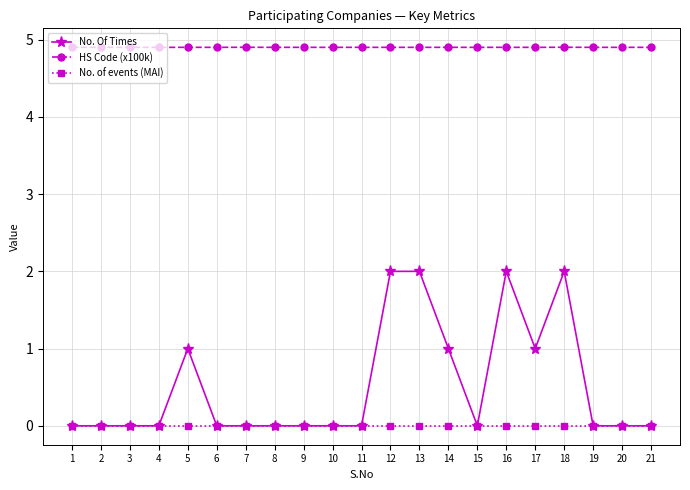

Which series has the largest range (max minus min)?

No. Of Times